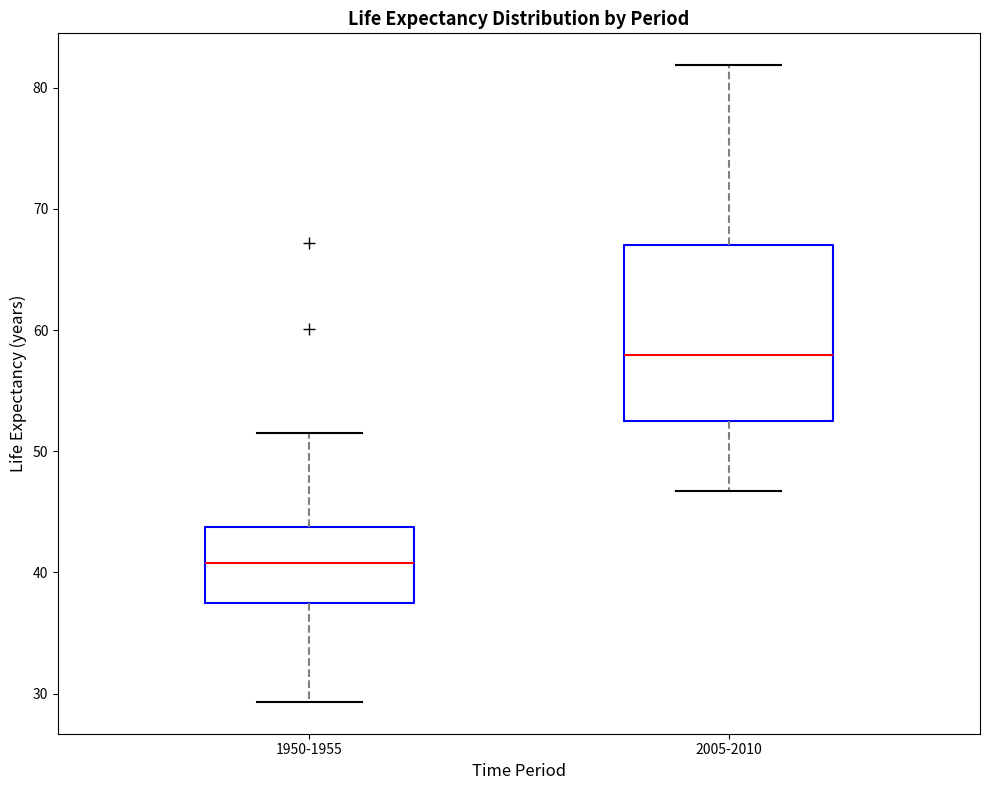

Where does the lower whisker of the box for 2005-2010 end on the y-axis? The values are not printed on the chart, so give them approximately, as read against the axis.

47